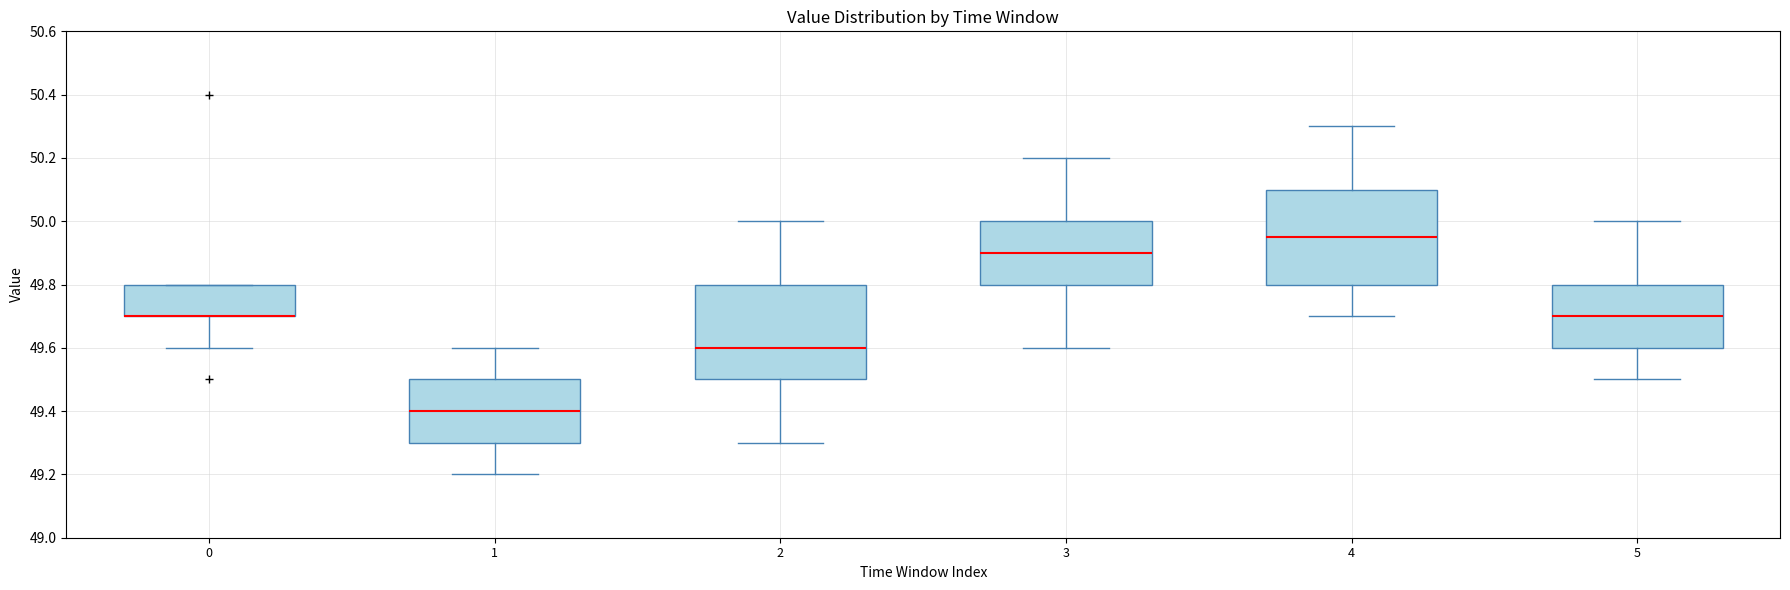

Reading left to right, transcribe this box plot: for each box, give where its median line is, the range the box spans, and where its two whiskers end, as read against the y-axis. The values are not printed on the chart, so give them approximately, as read against the axis.

0: median 49.70 (drawn on the box's lower edge), box 49.70 to 49.80, whiskers 49.60 to 49.80
1: median 49.40, box 49.30 to 49.50, whiskers 49.20 to 49.60
2: median 49.60, box 49.50 to 49.80, whiskers 49.30 to 50.00
3: median 49.90, box 49.80 to 50.00, whiskers 49.60 to 50.20
4: median 49.96, box 49.80 to 50.10, whiskers 49.70 to 50.30
5: median 49.70, box 49.60 to 49.80, whiskers 49.50 to 50.00